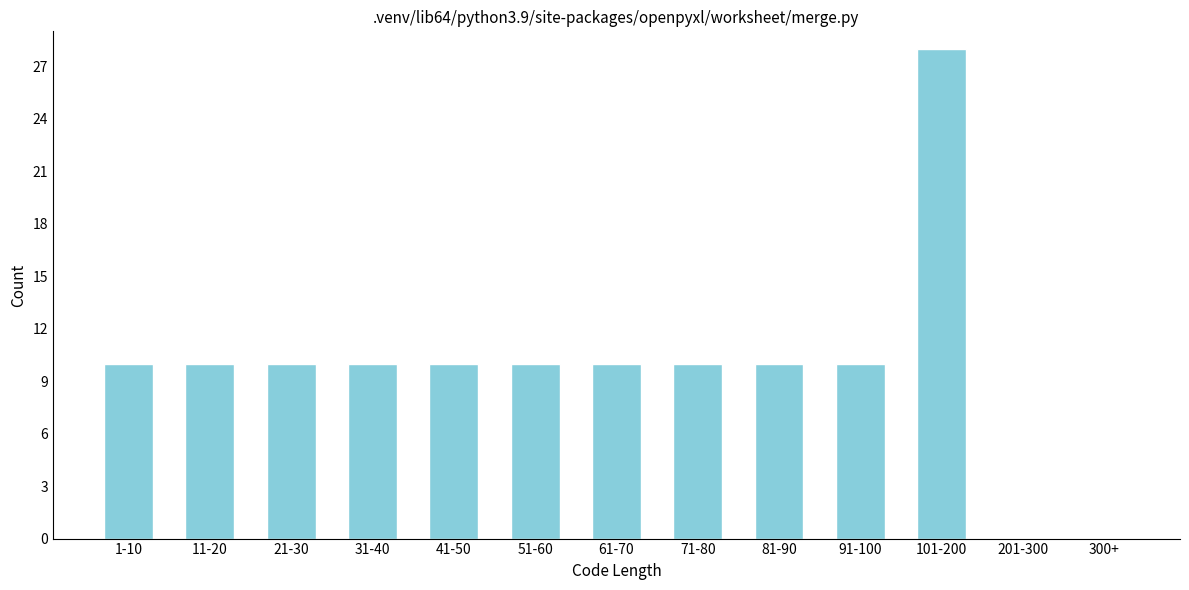

What is the ratio of the value at 51-60 to the value at 41-50?

1.0